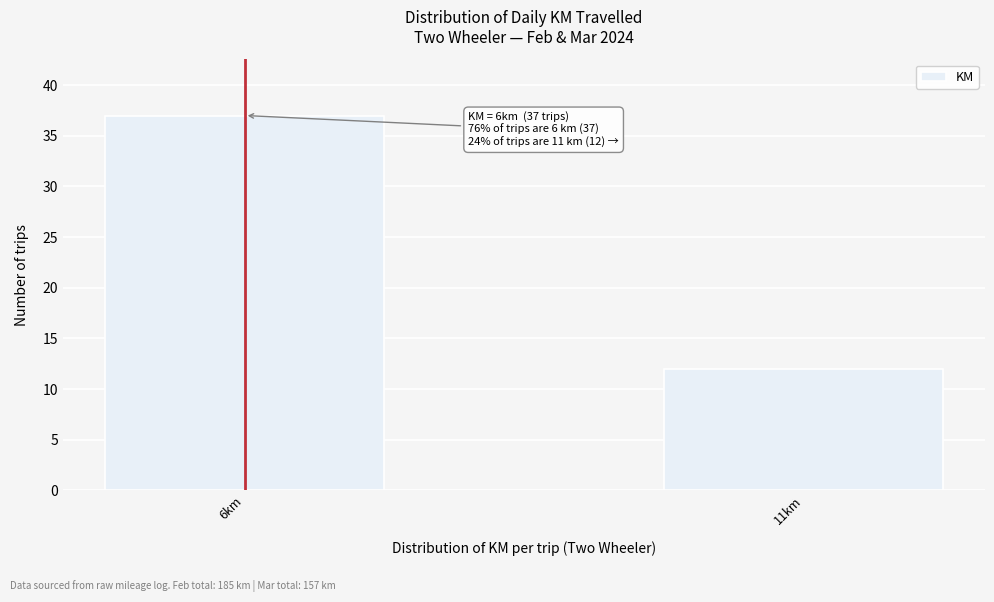

Reading left to right, transcribe all the data shown in this chart.

6km=37	11km=12